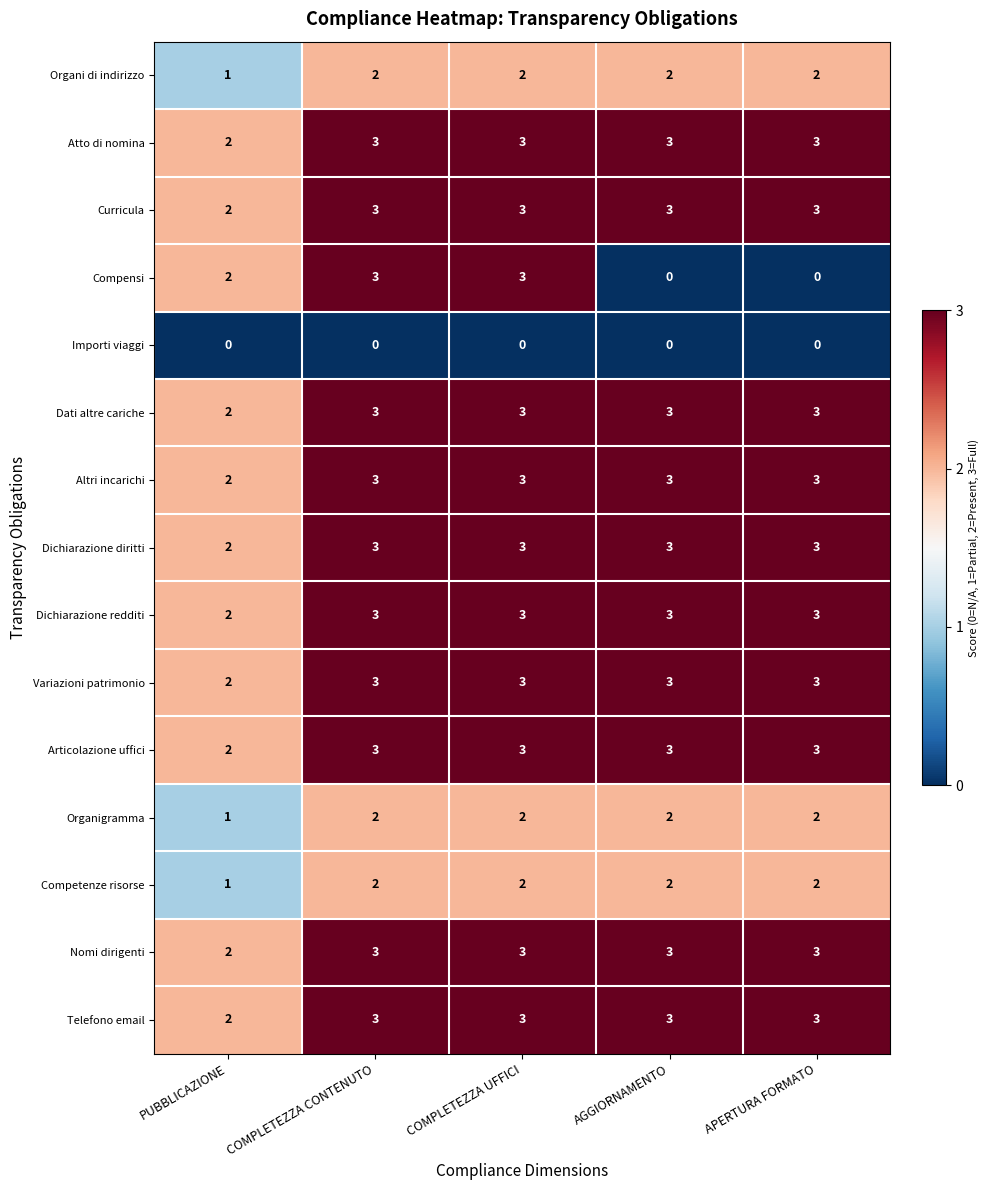

What is the sum of the Altri incarichi values at COMPLETEZZA CONTENUTO and APERTURA FORMATO?

6